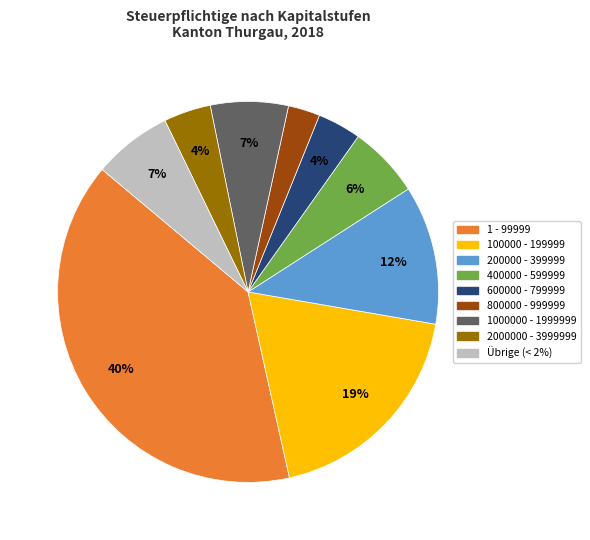

To the nearest percent, what is the average slice percentage?

11%